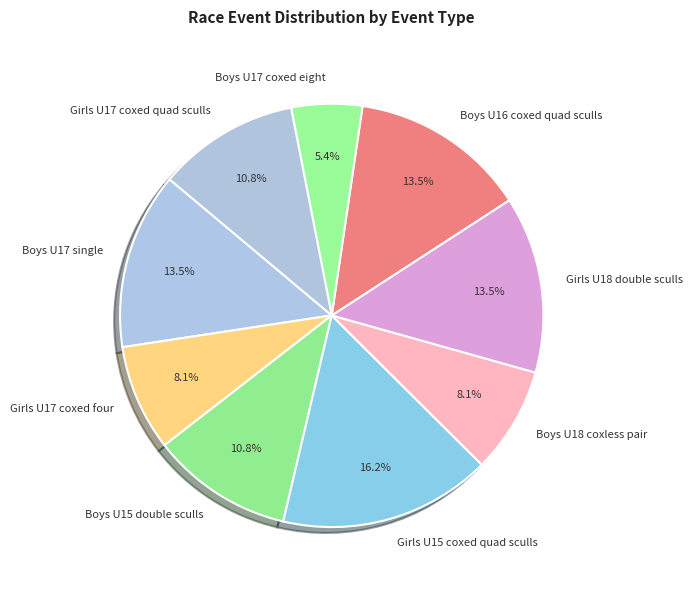

Which slice is the smallest?

Boys U17 coxed eight